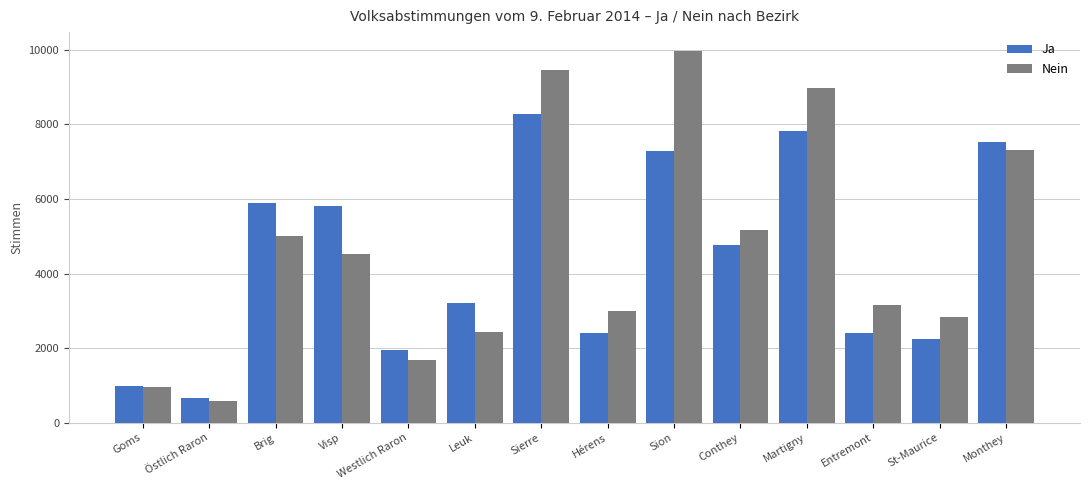

What is the label of the 11th bar from the right?

Visp